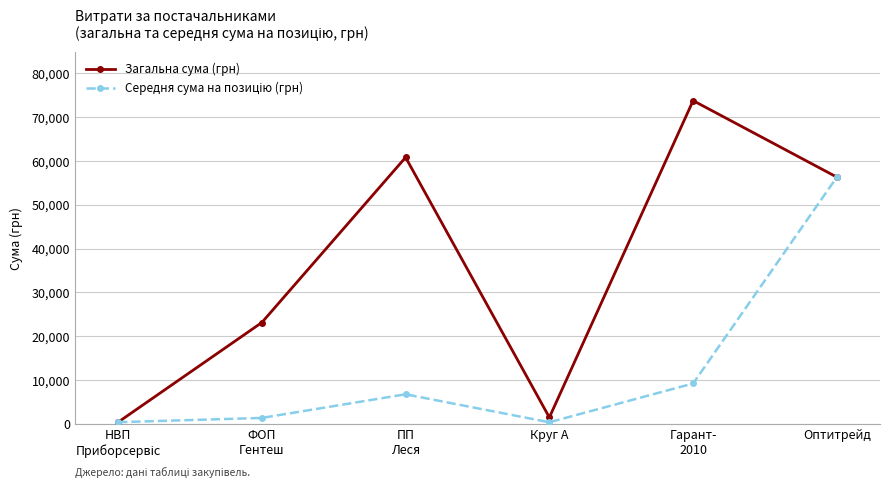

Does the chart have visible grid lines?

Yes